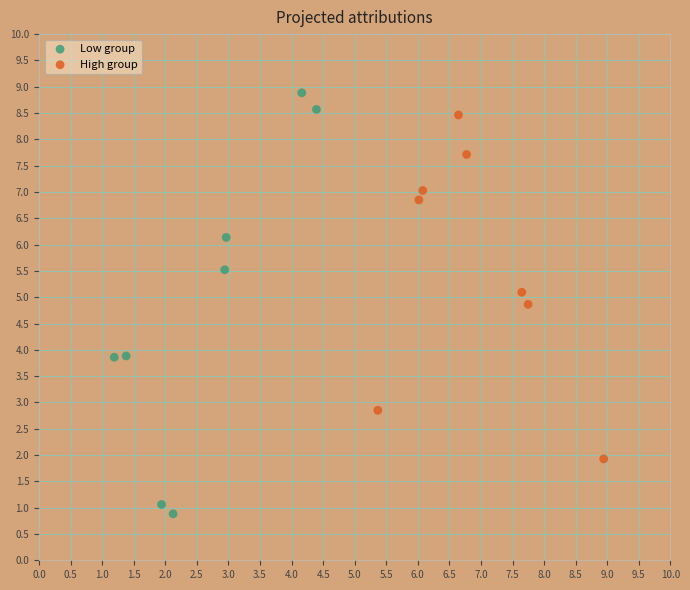

Which series reaches the minimum Y coordinate?

Low group